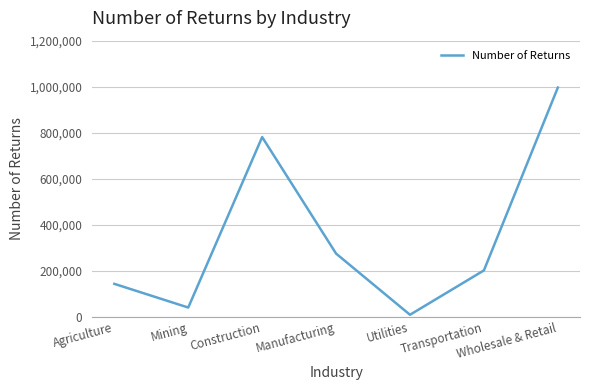

How many series are shown in this chart?

1